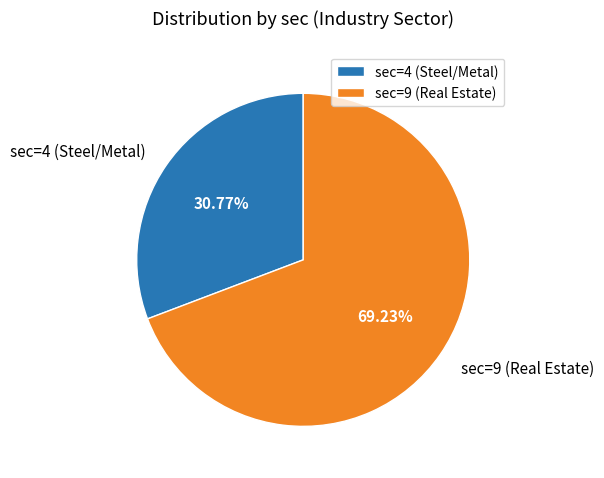

Is sec=9 (Real Estate) the majority of the pie?

Yes